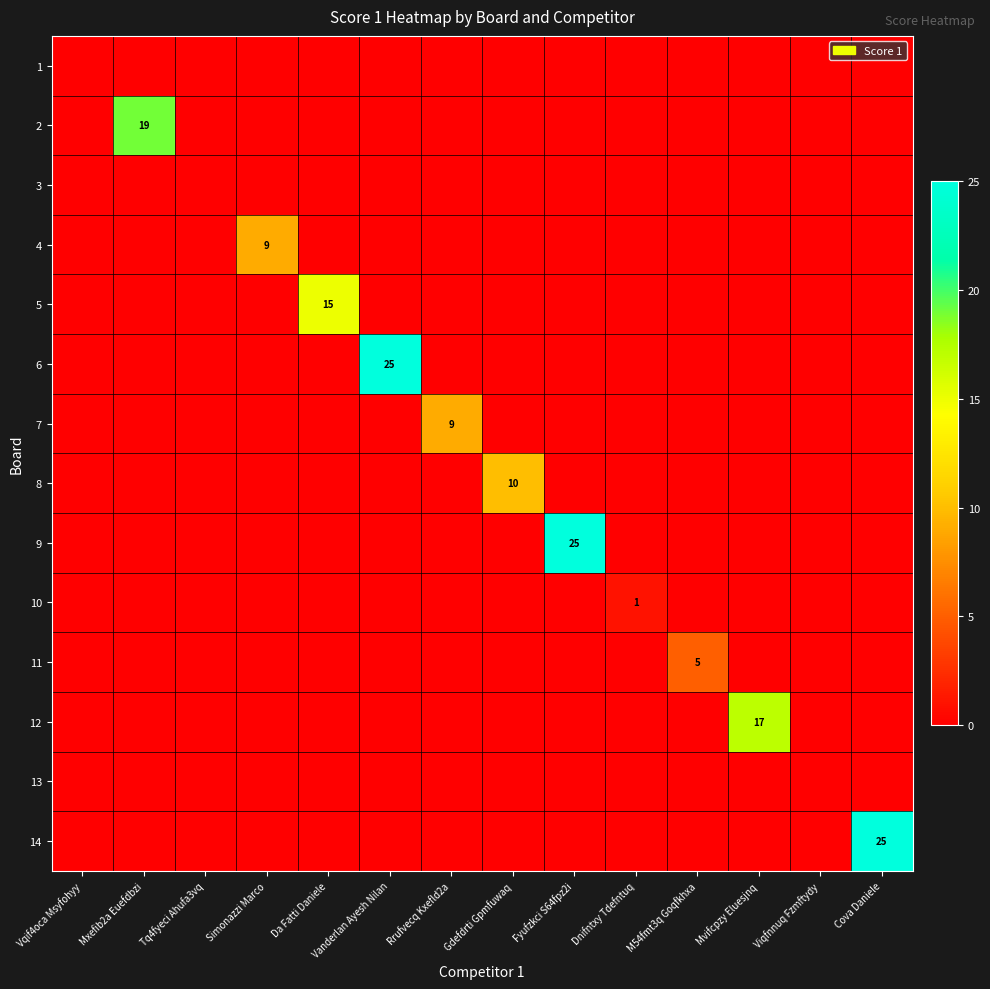

At Fyufzkci S64fpz2i, list the series in order from smallest to largest.

1, 2, 3, 4, 5, 6, 7, 8, 10, 11, 12, 13, 14, 9